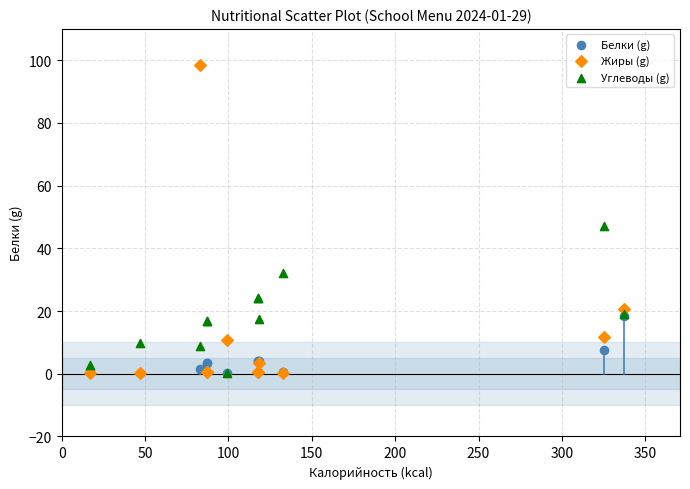

Across all series, what Y value is closest to 49?

47.0